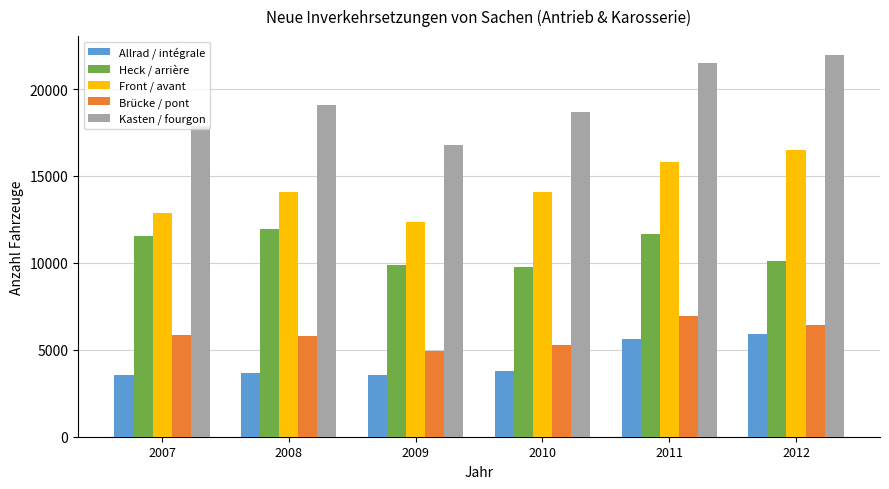

Read the Heck / arrière value at 2012.

10131